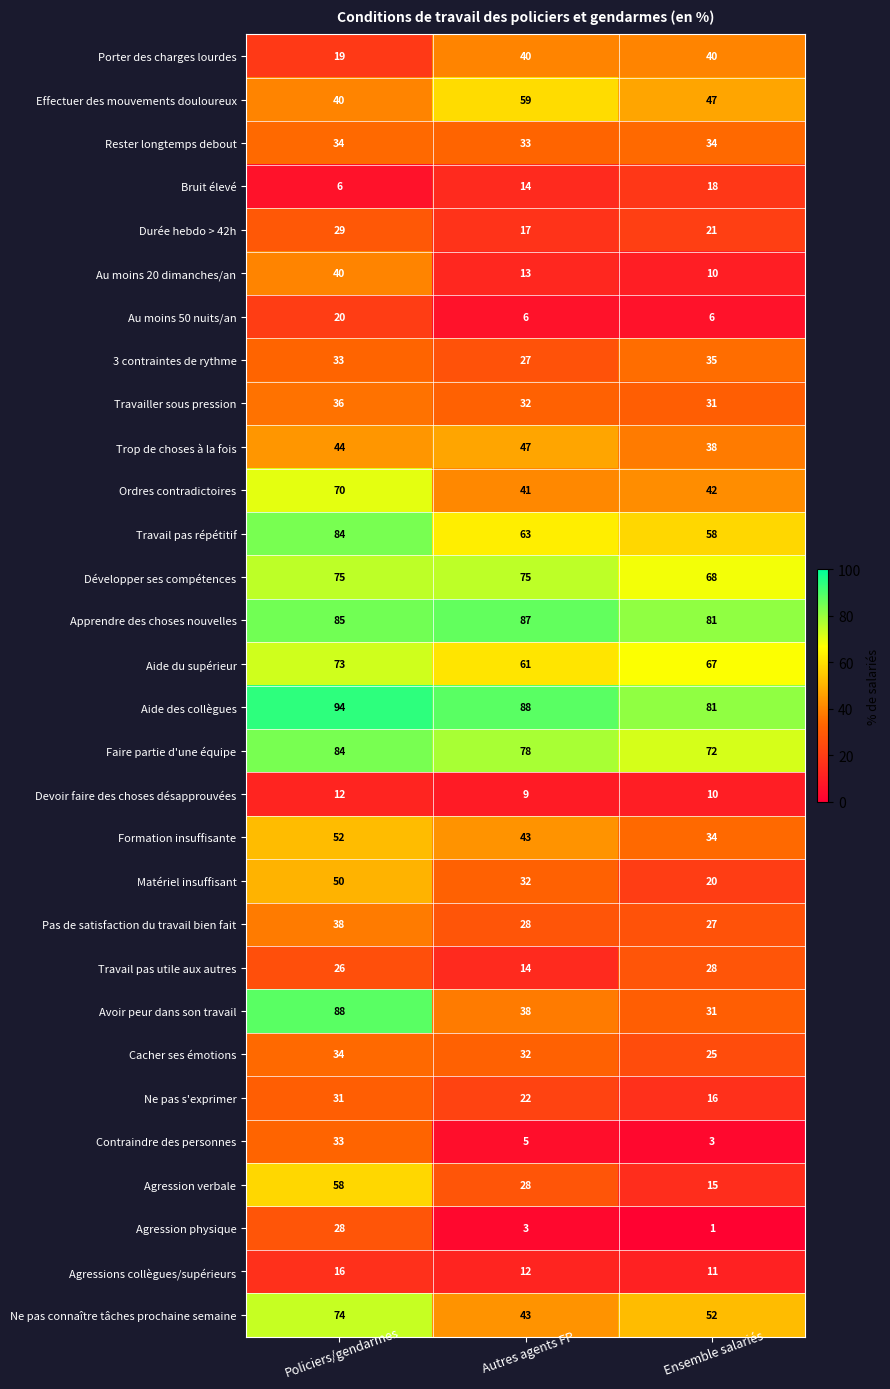

What value does the Agression physique series have at Policiers/gendarmes, to the nearest 5?

30